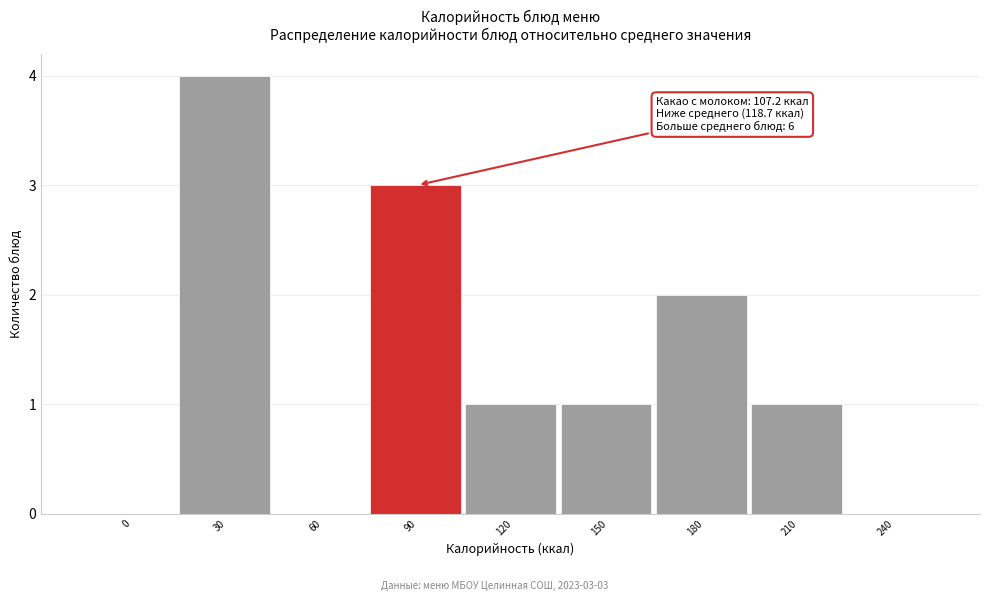

What is the sum of the values at 30 and 240?

4